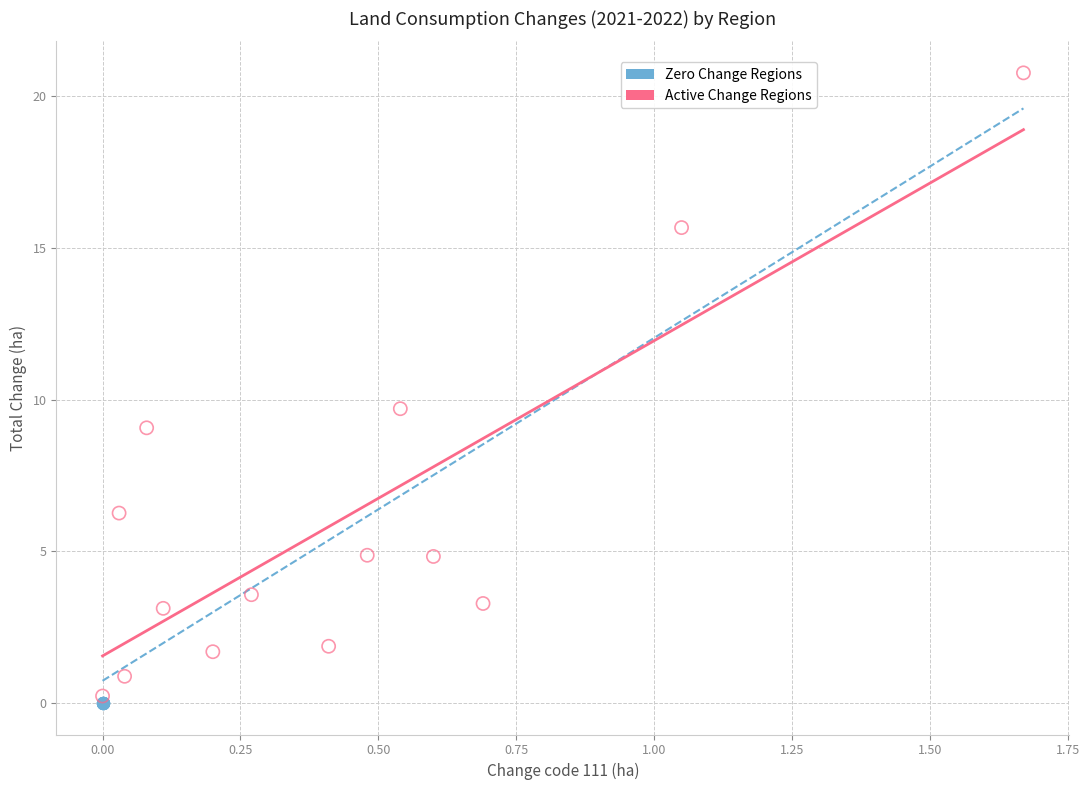

Which series reaches the maximum Y coordinate?

Active Change Regions